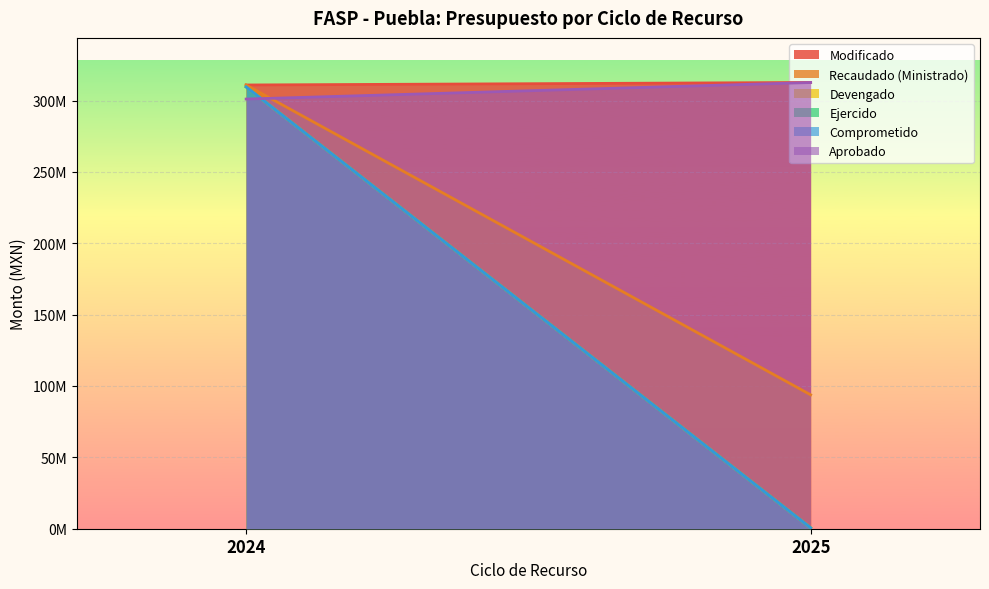

Does the chart display data point markers on the line(s)?

No